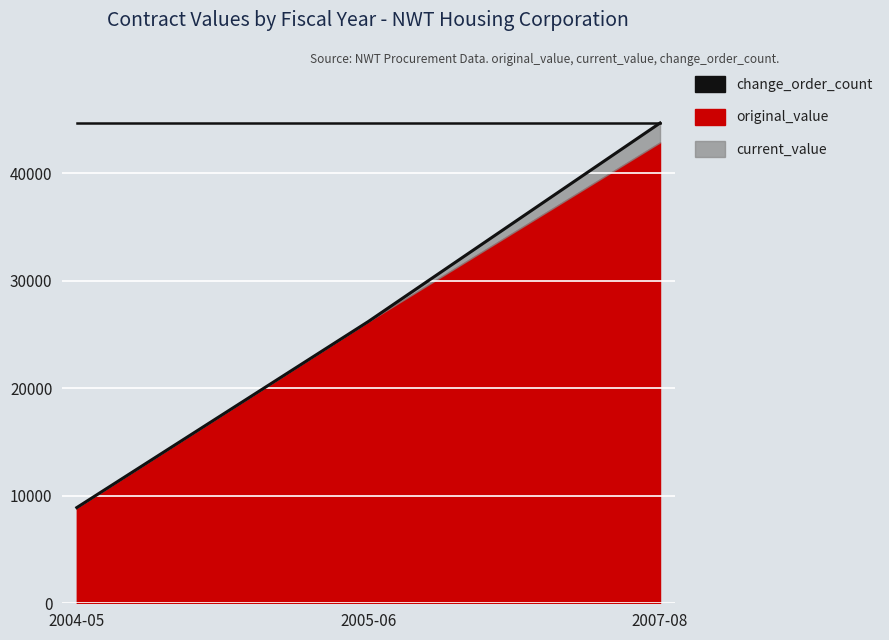

How many values in the original_value series exceed 26210?

1